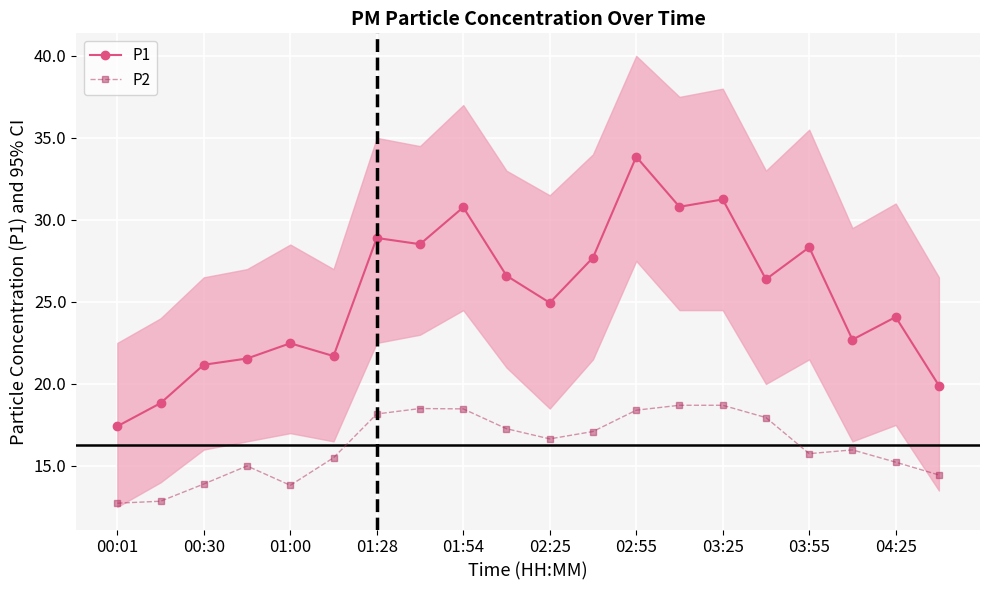

How many data points in P2 are above 16?

10